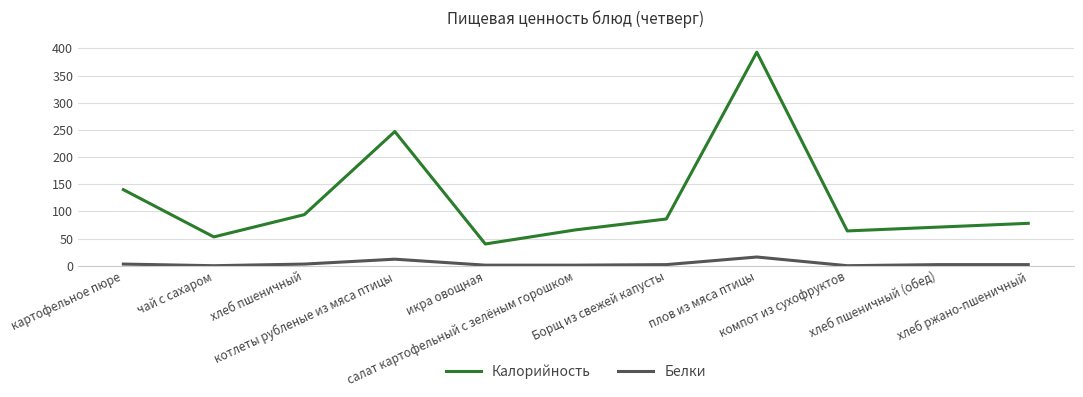

In Калорийность, how many points are higher than both neighbors (excluding endpoints)?

2